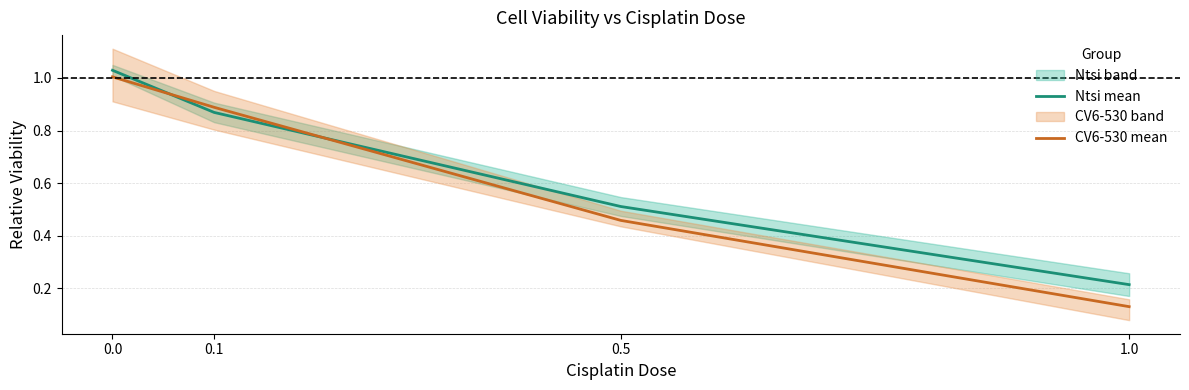

Is it true that CV6-530 mean equals 0.1 at 1.0?

True